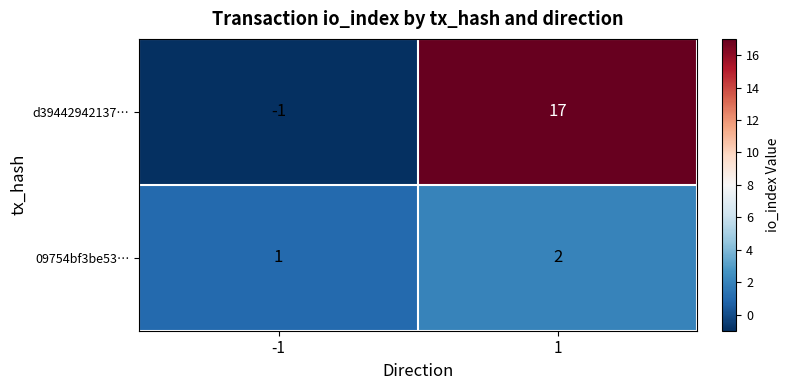

Which series changed the most between -1 and 1?

d39442942137…